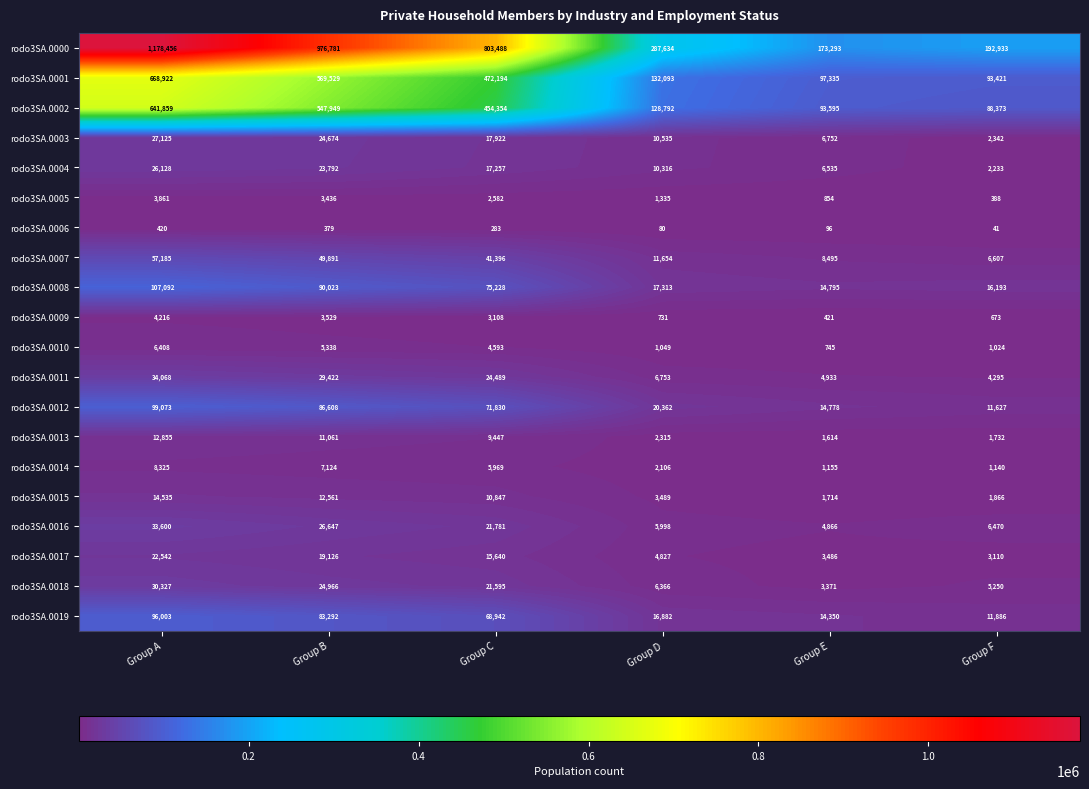

How many distinct data groups are displayed?

20